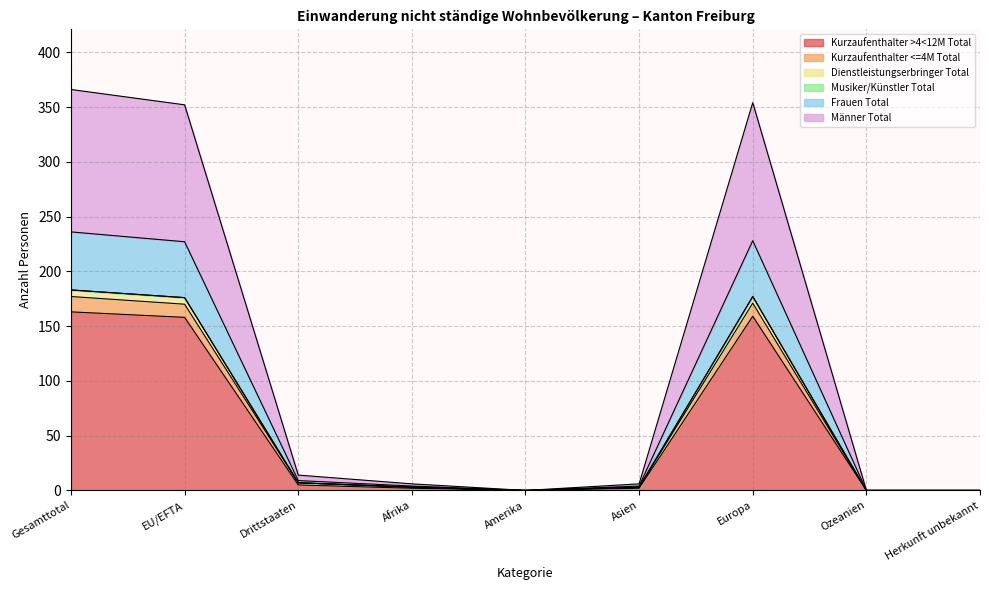

True or false: Männer Total and Dienstleistungserbringer Total intersect in this chart.

False